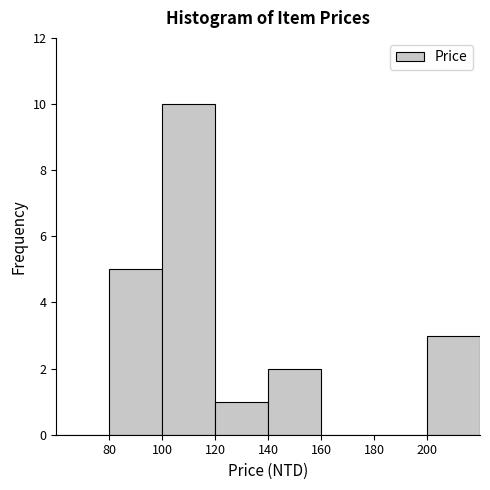

Over which range of the x-axis is the bar tallest?

100 to 120